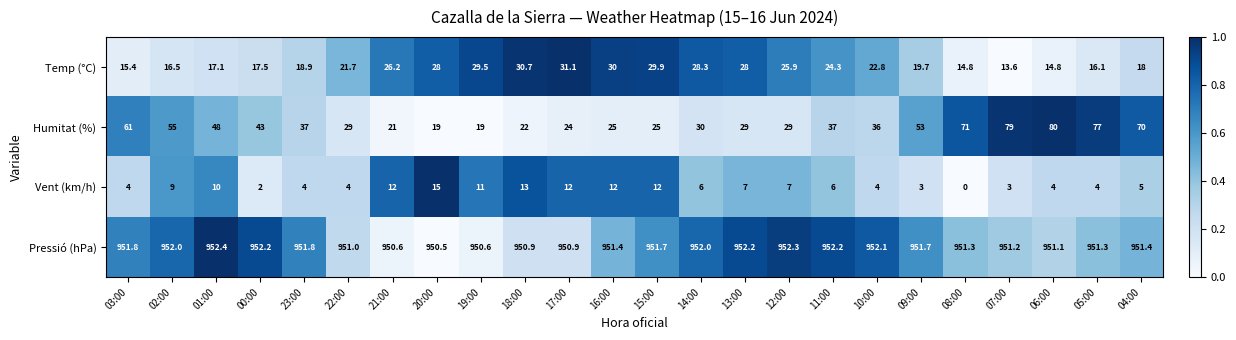

The Vent (km/h) series shows 15.8 at 02:00. True or false?

False